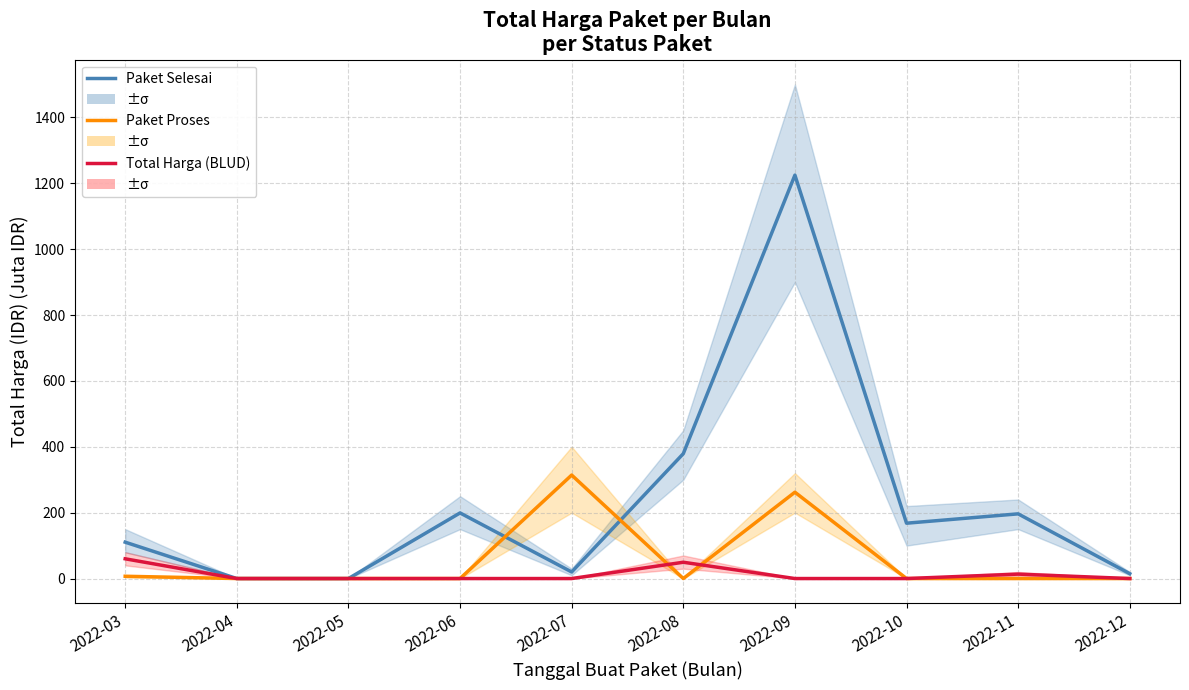

At how many categories does at least one series exceed 701?

1